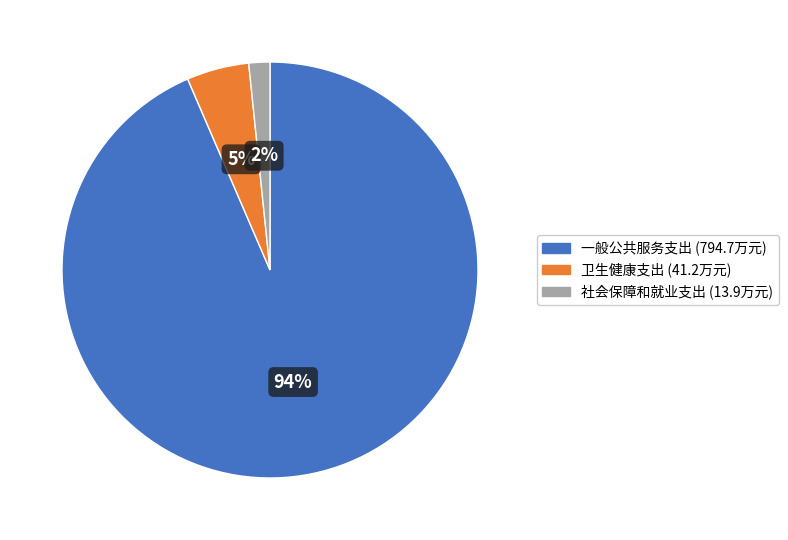

Is the sum of 卫生健康支出 and 社会保障和就业支出 greater than half?

No